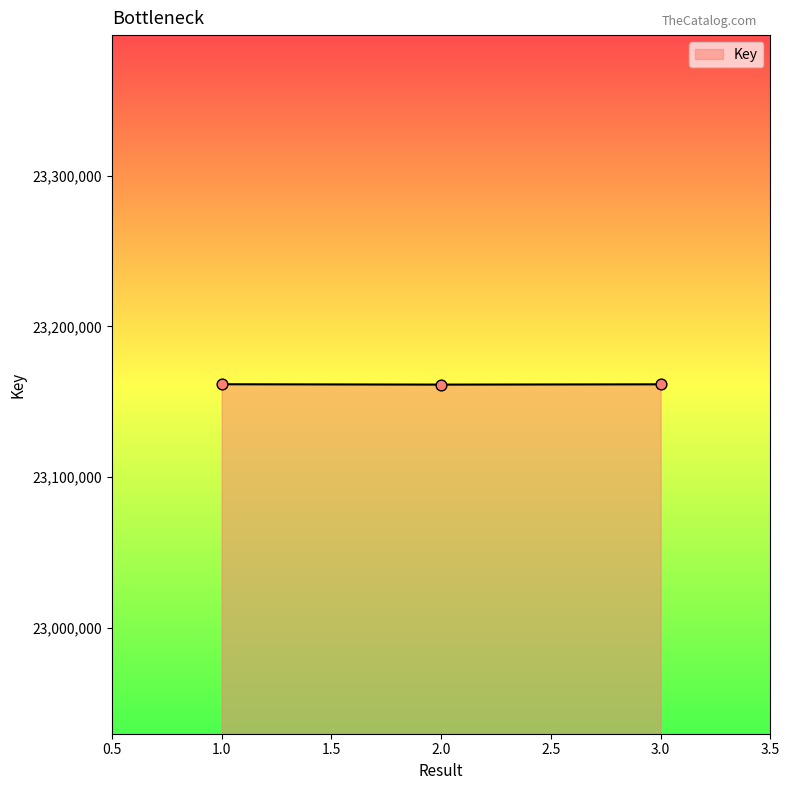

Is it true that the value at 1.0 is 23161675?

True